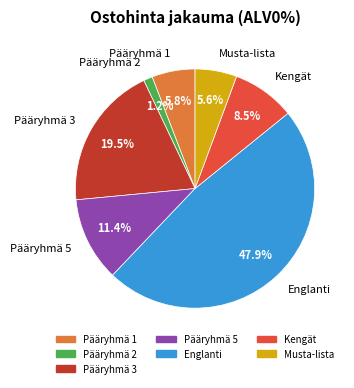

Is there any slice that represents more than half of the pie?

No